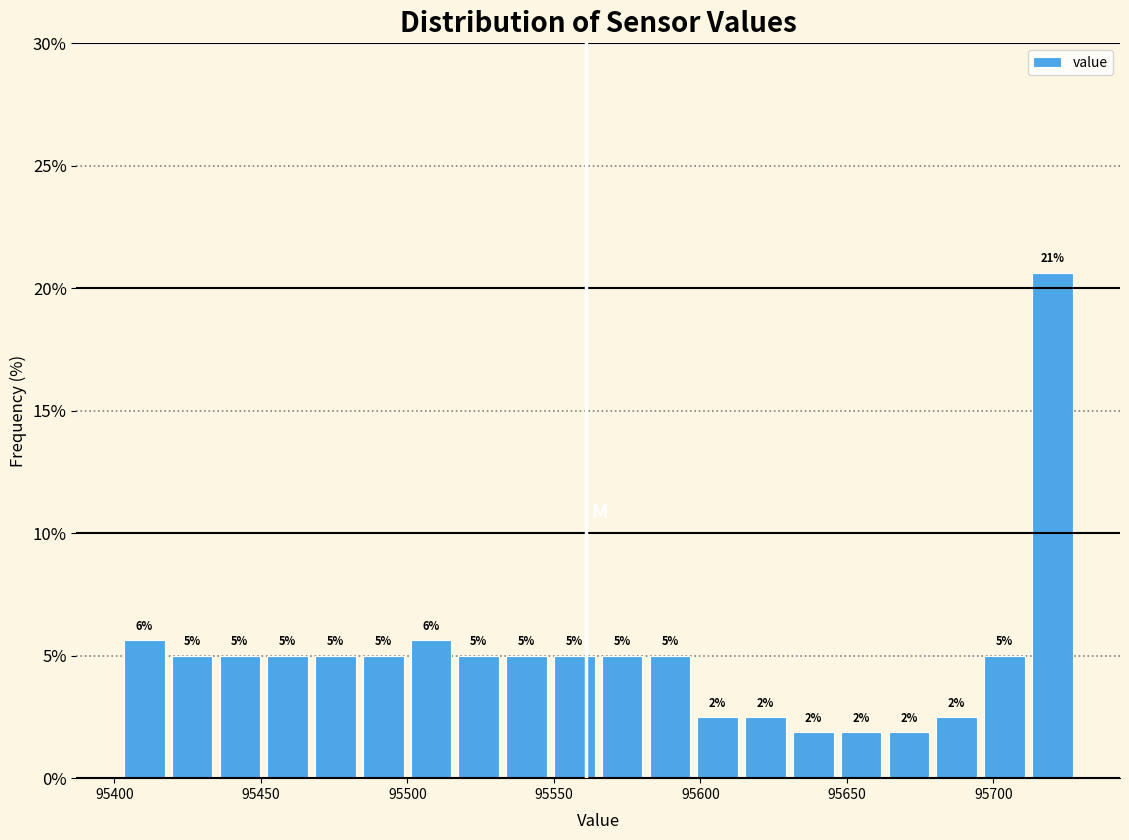

Read against the x-axis, roughly where is the centre of the tallest bar?

95720